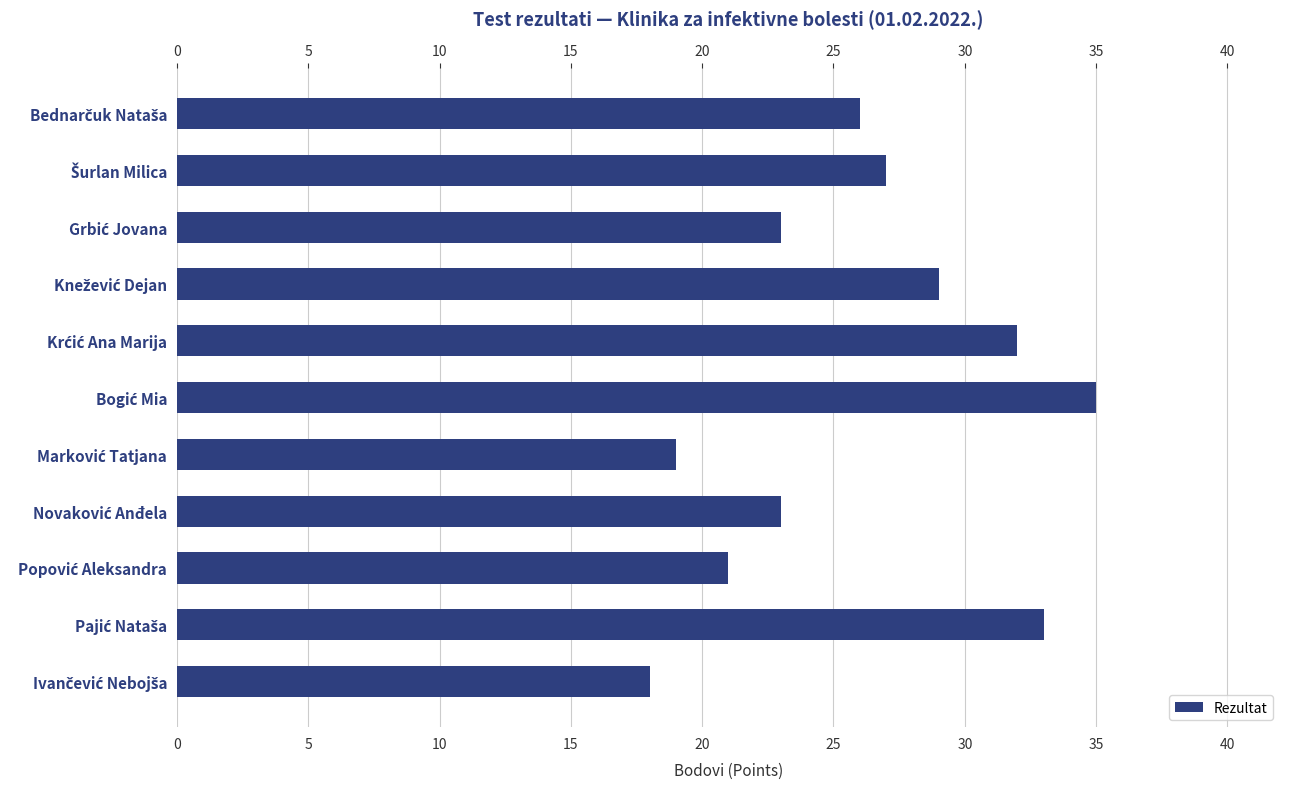

Count the number of data series in this chart.

1